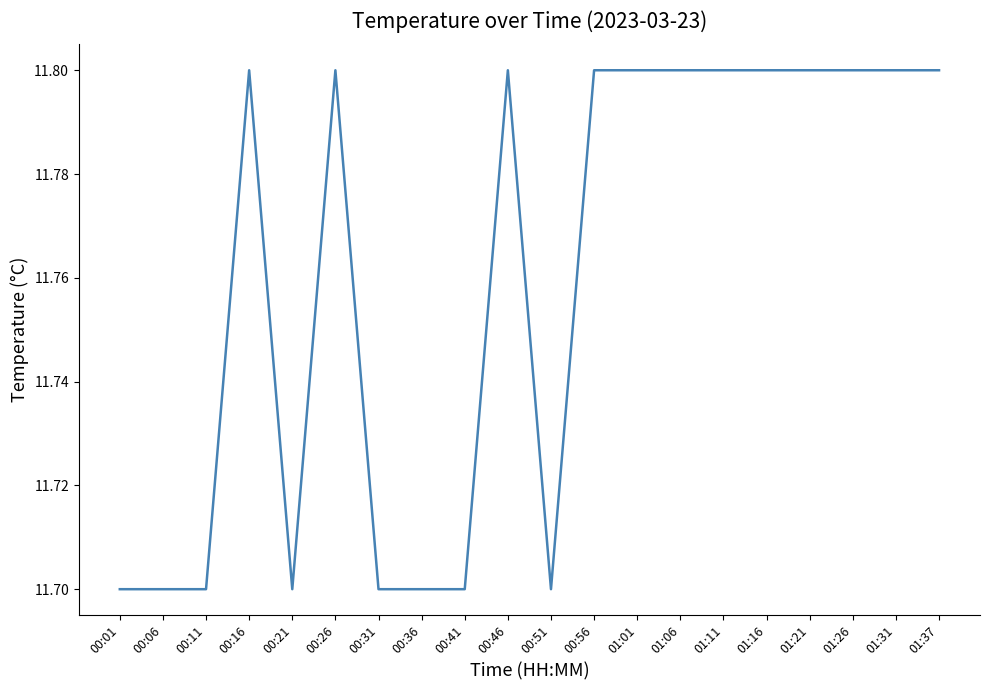

What is the sum of the values at 00:31 and 01:37?

23.5